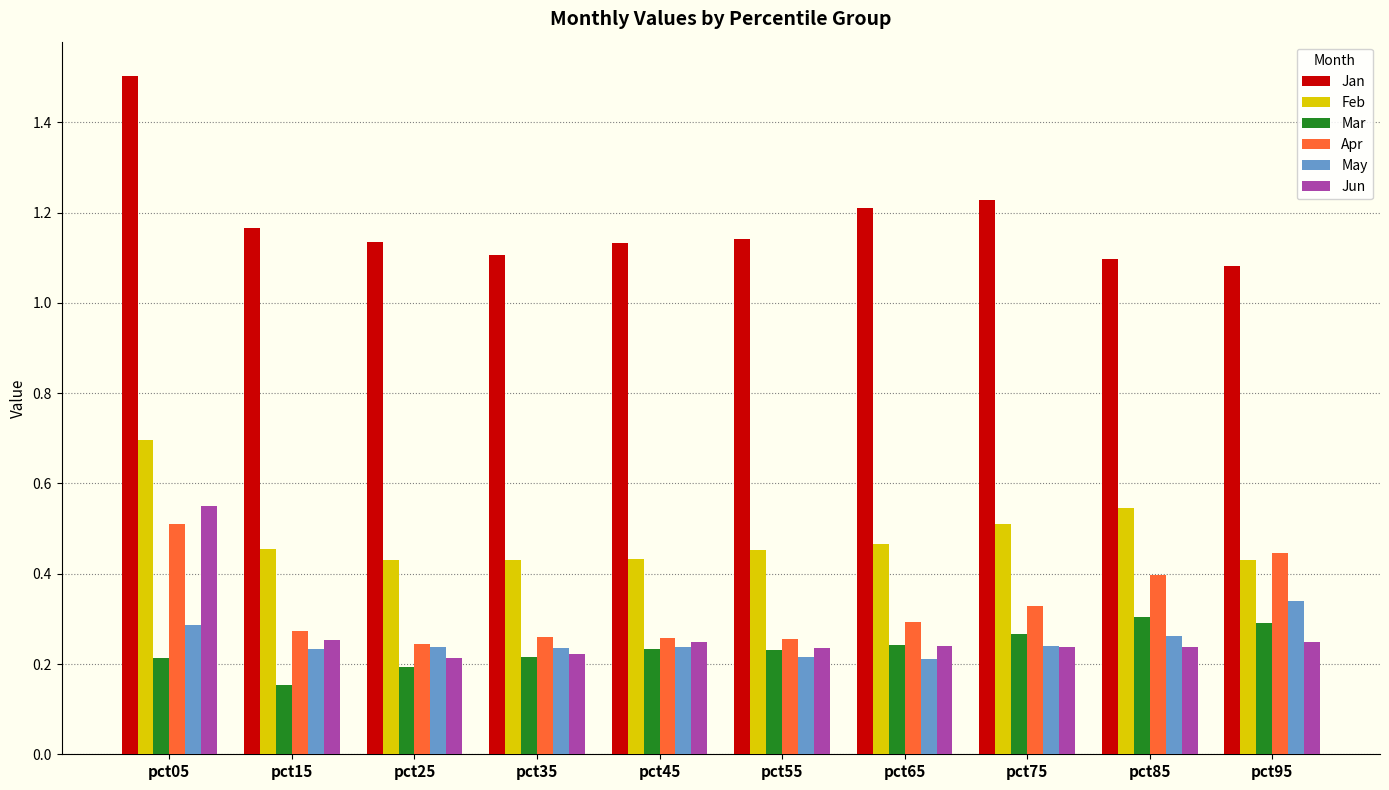

What is the maximum value shown in the chart?

1.5